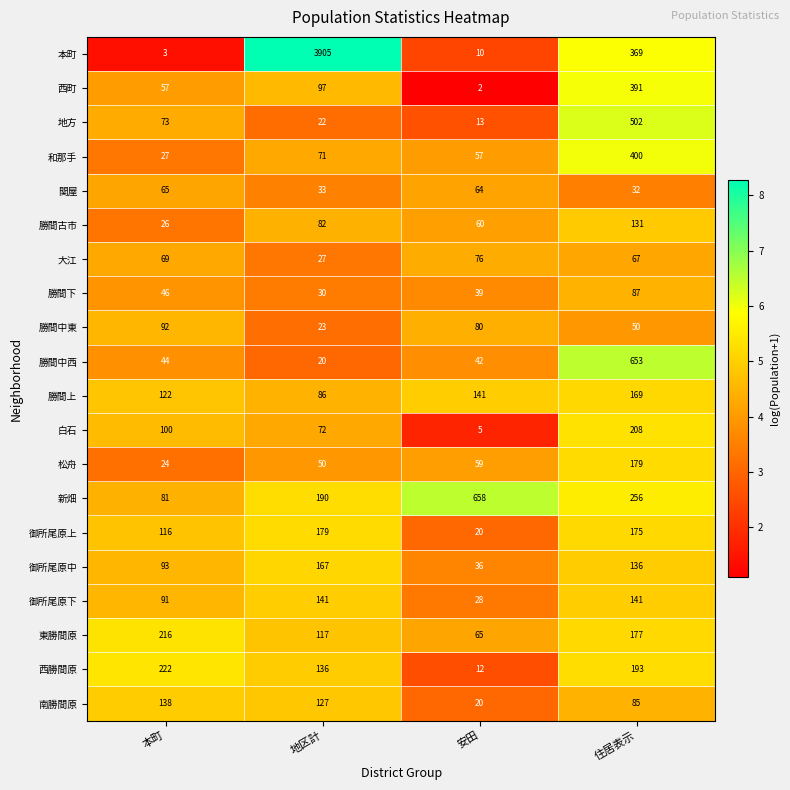

What is the difference between the 新畑 values at 地区計 and 安田?

468